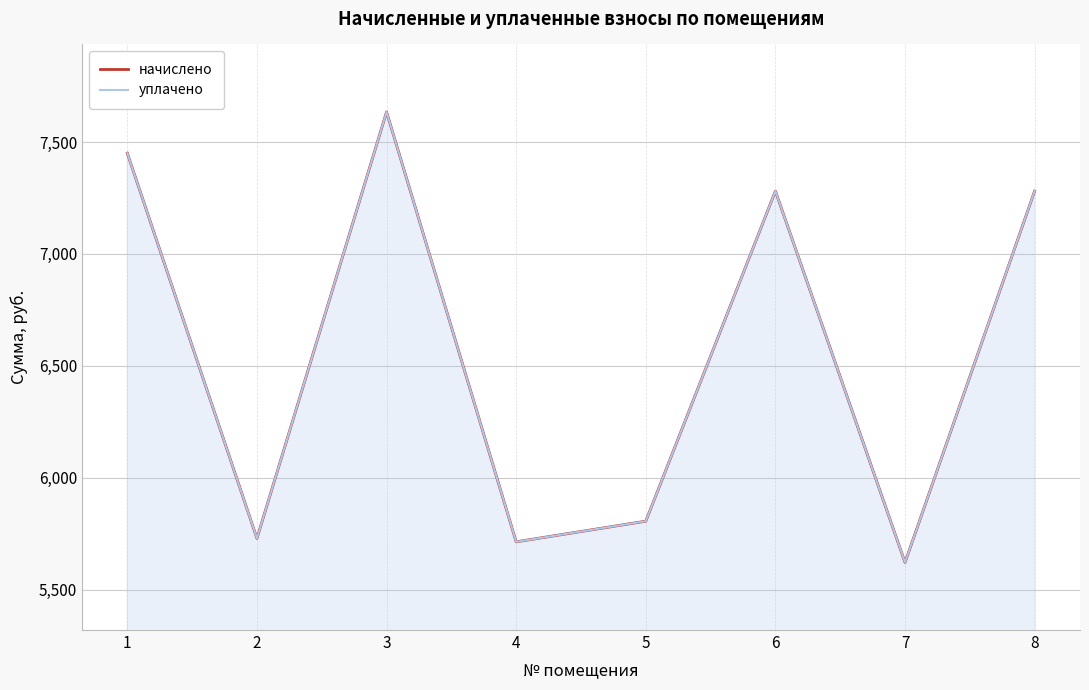

What is the sum of all уплачено values?

52515.8